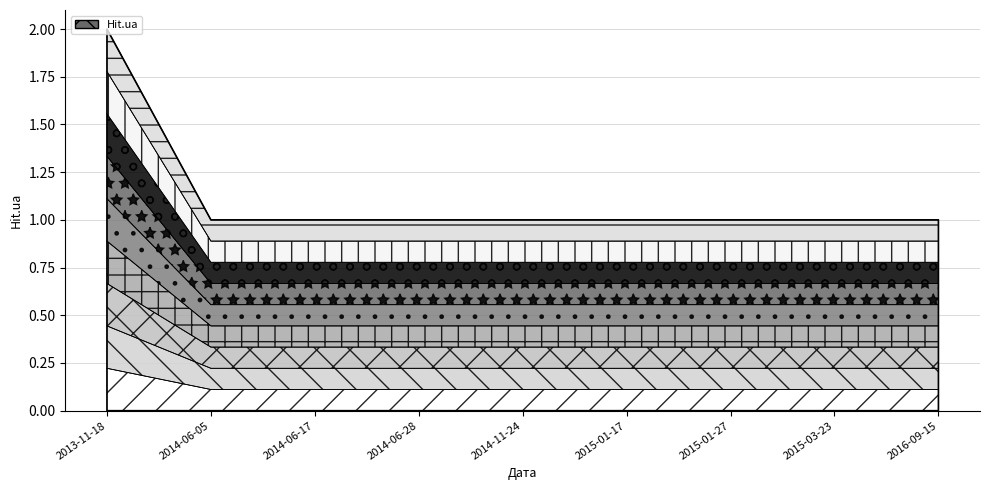

Which has a higher value, 2014-06-05 or 2014-06-17?

2014-06-05